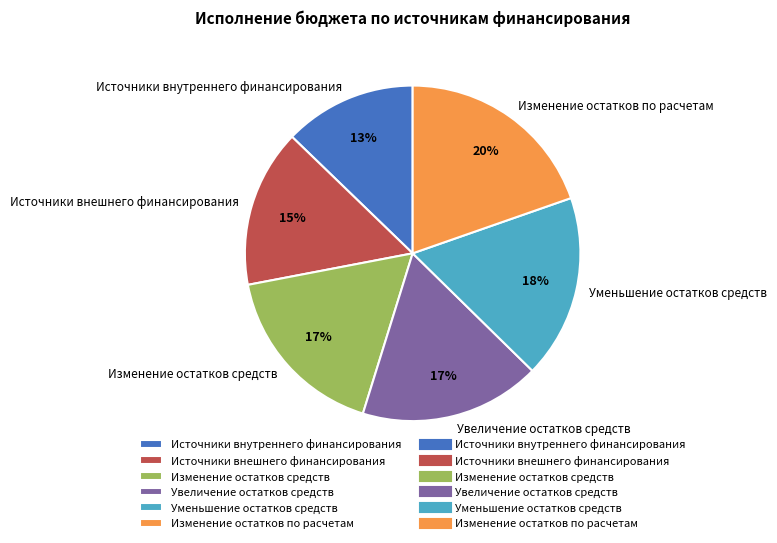

Count the number of slices in the pie.

6